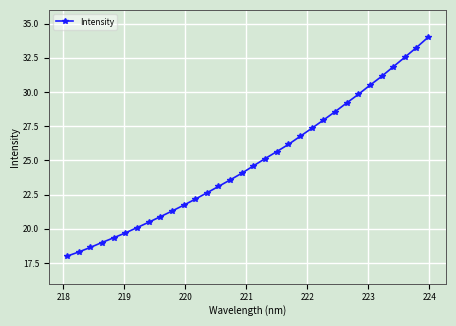

What is the smallest value displayed?

18.0